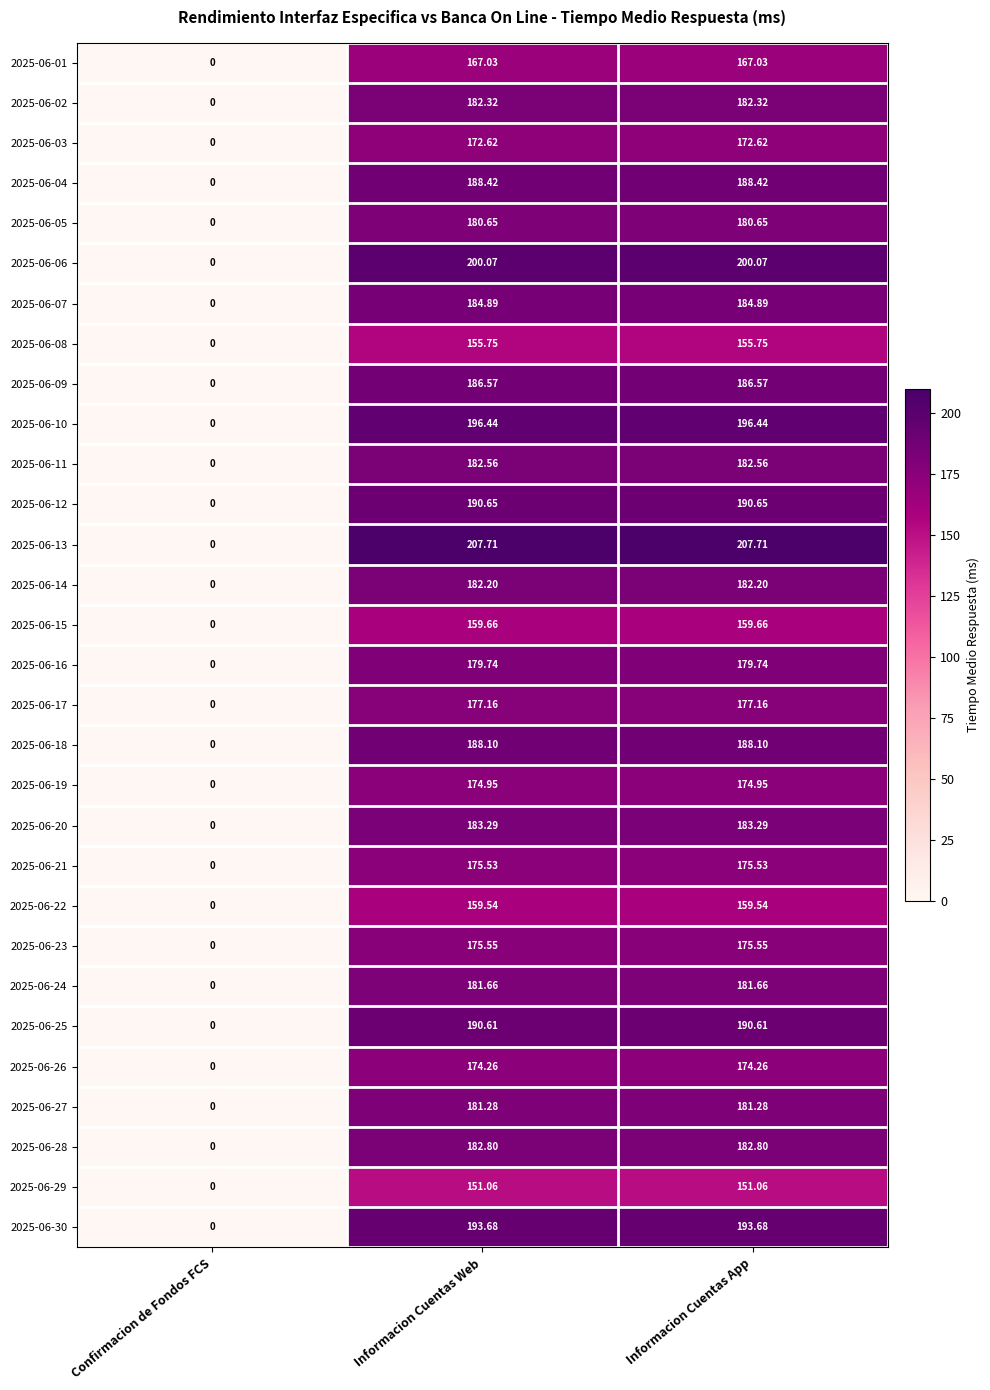

Rank the series by their maximum value, from lowest to highest.

2025-06-29, 2025-06-08, 2025-06-22, 2025-06-15, 2025-06-01, 2025-06-03, 2025-06-26, 2025-06-19, 2025-06-21, 2025-06-23, 2025-06-17, 2025-06-16, 2025-06-05, 2025-06-27, 2025-06-24, 2025-06-14, 2025-06-02, 2025-06-11, 2025-06-28, 2025-06-20, 2025-06-07, 2025-06-09, 2025-06-18, 2025-06-04, 2025-06-25, 2025-06-12, 2025-06-30, 2025-06-10, 2025-06-06, 2025-06-13